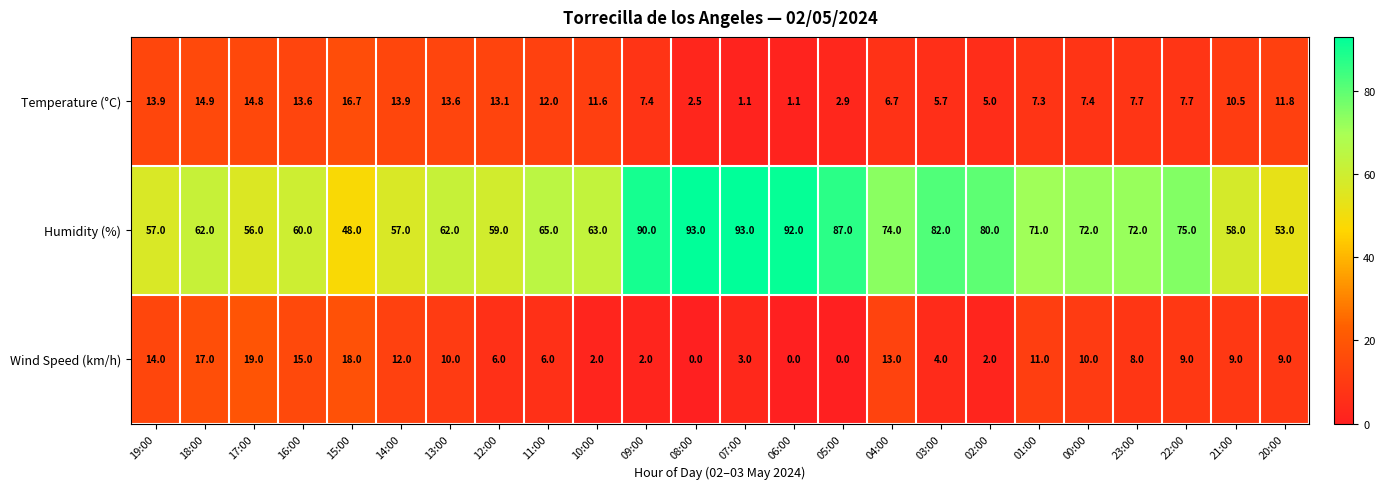

Which series has the largest total across all categories?

Humidity (%)